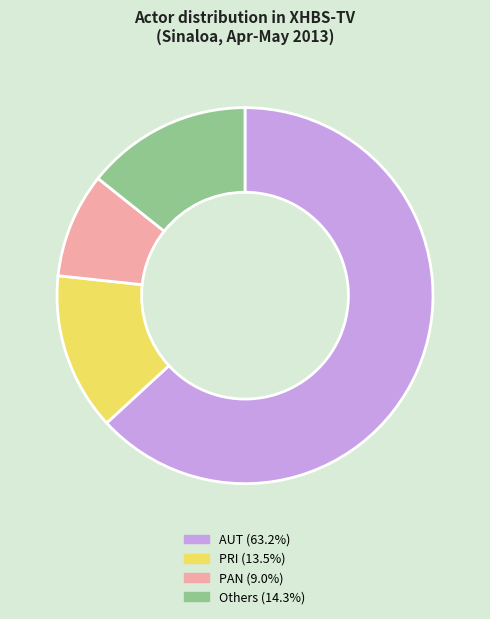

What is the ratio of the value at AUT (63.2%) to the value at PAN (9.0%)?

7.0